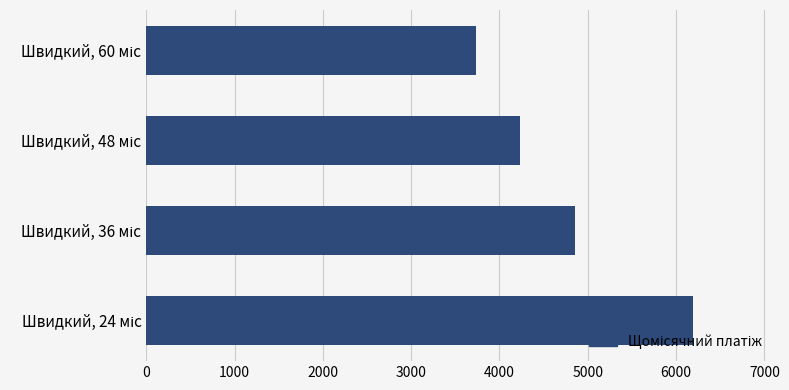

Are the bars horizontal?

Yes